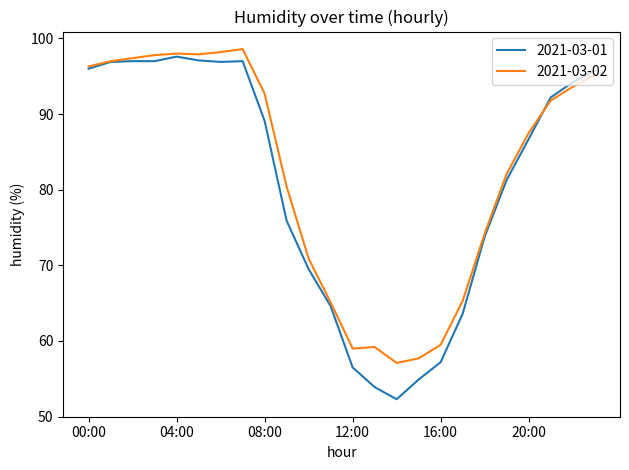

What is the minimum value for 2021-03-01?

52.3